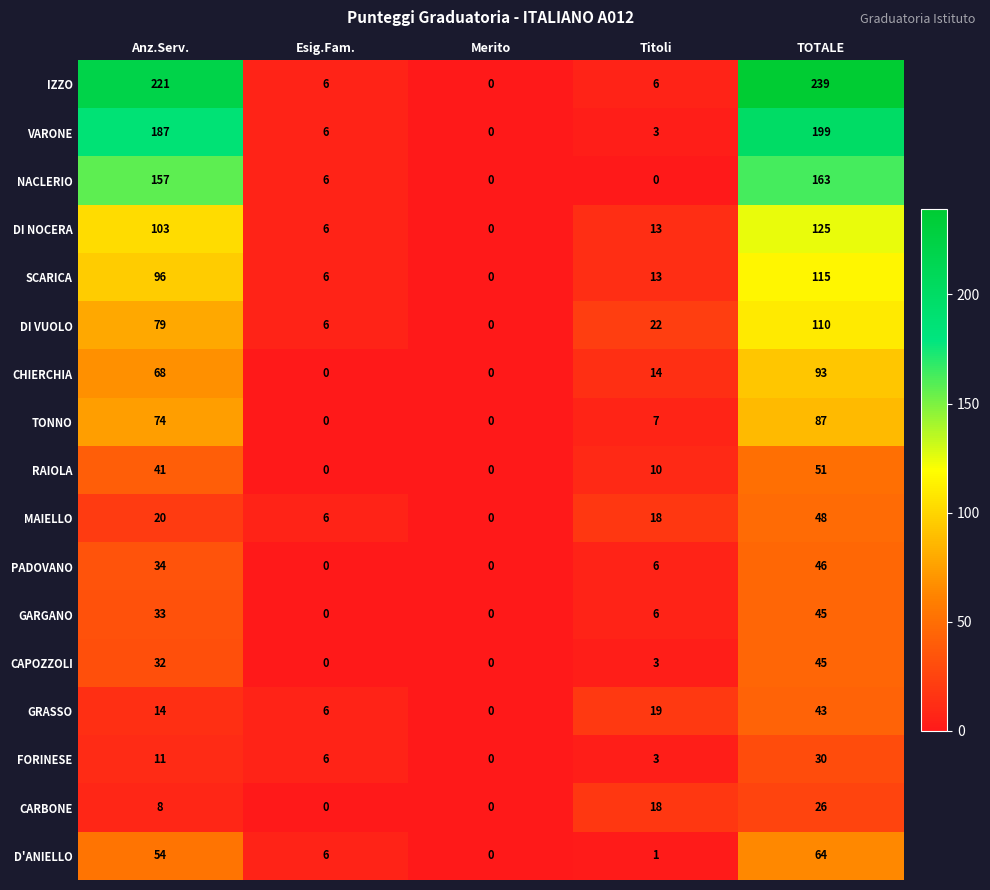

At which category is the sum across all series the highest?

TOTALE